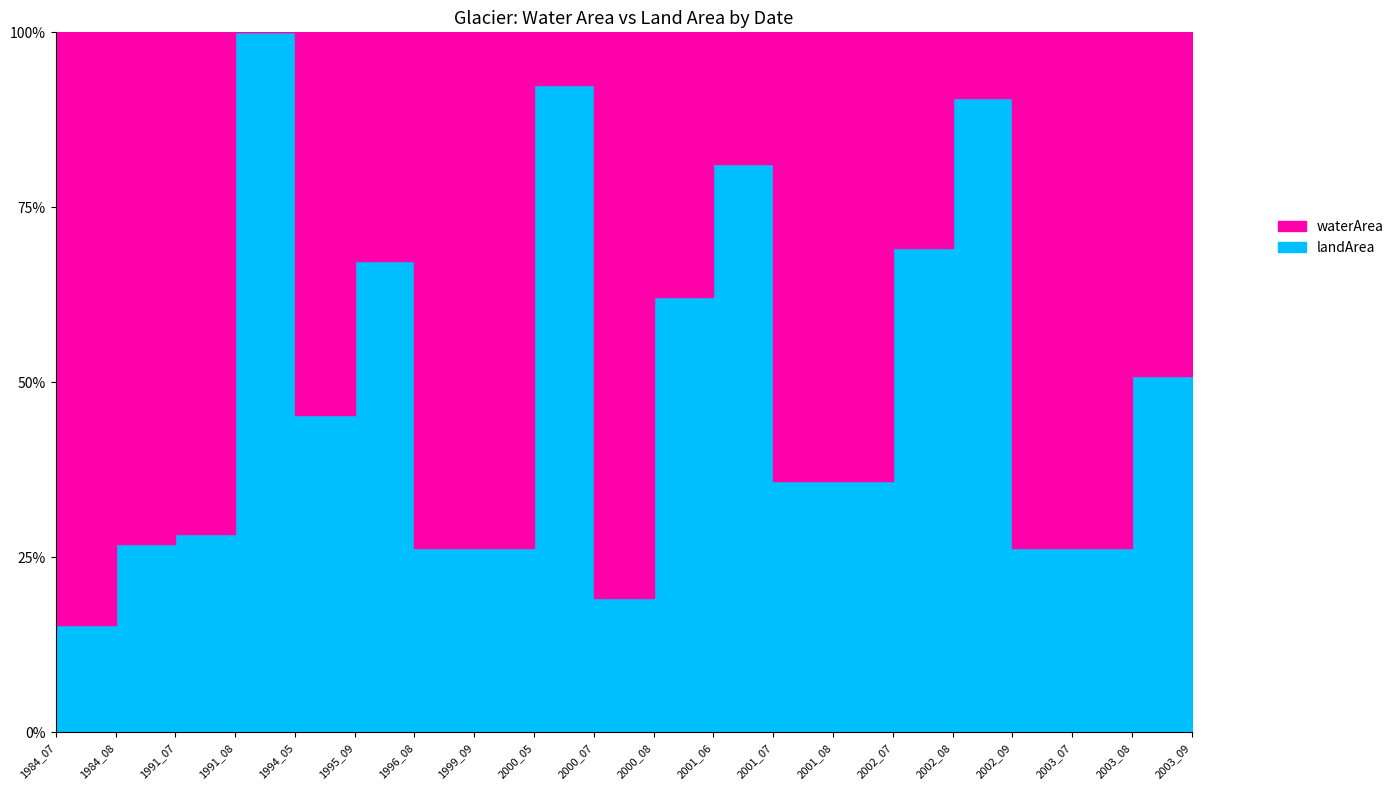

Which series has the largest range (max minus min)?

waterArea